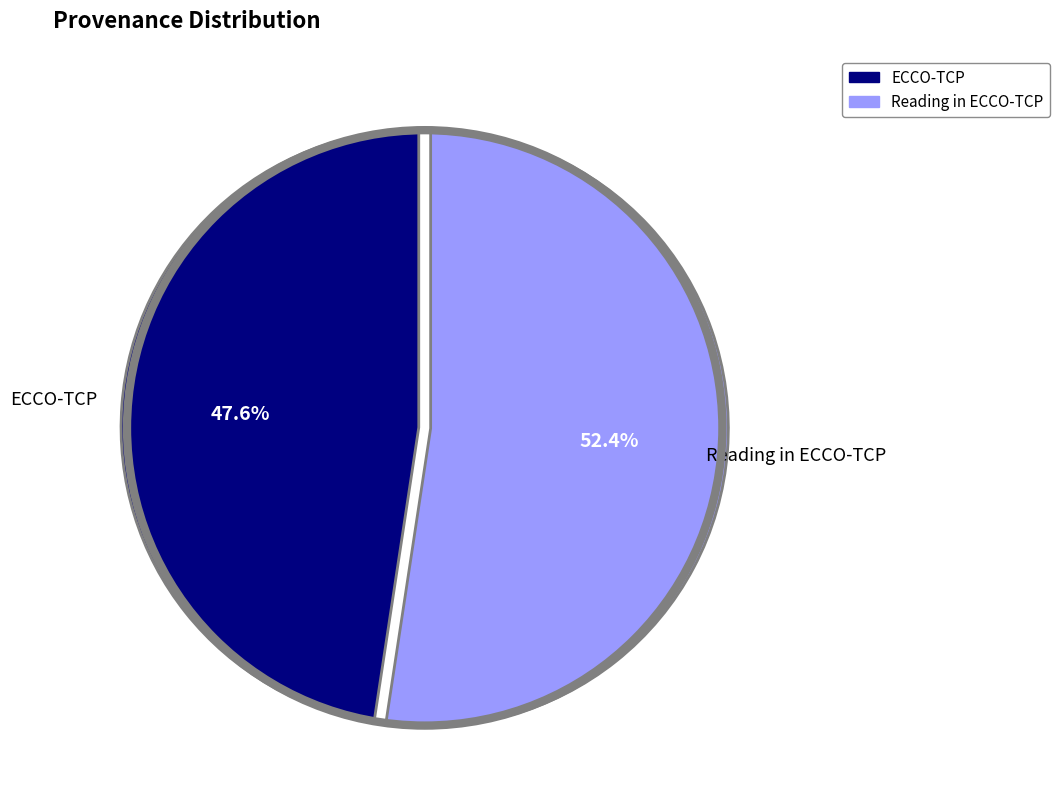

Which slice is the largest?

Reading in ECCO-TCP